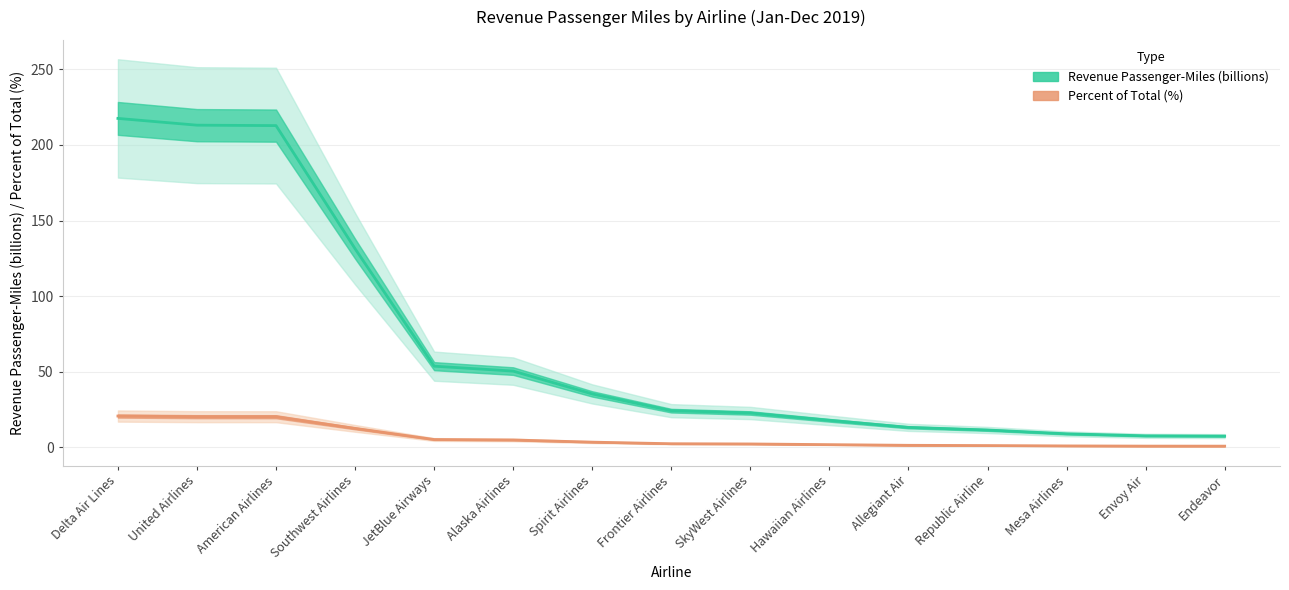

Which category has the lowest value across all series?

Endeavor